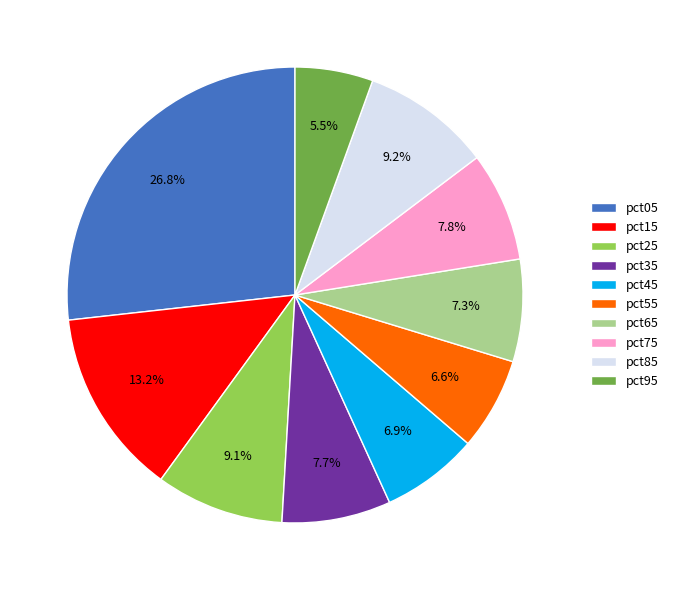

To the nearest percent, what is the difference between the pct85 and pct65 slice percentages?

2%